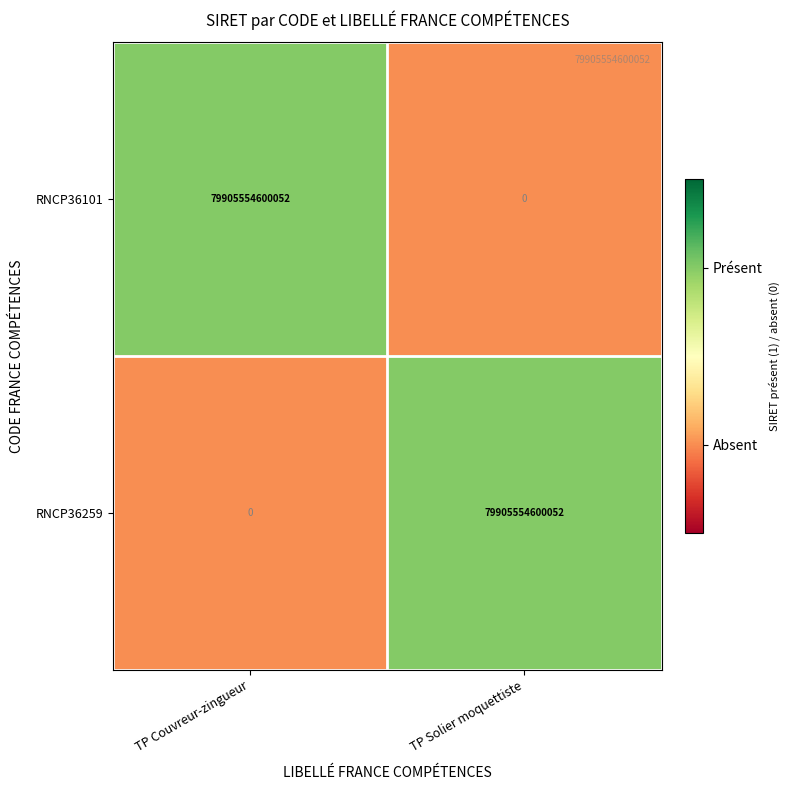

What is the difference between the RNCP36259 values at TP Solier moquettiste and TP Couvreur-zingueur?

79905554600052